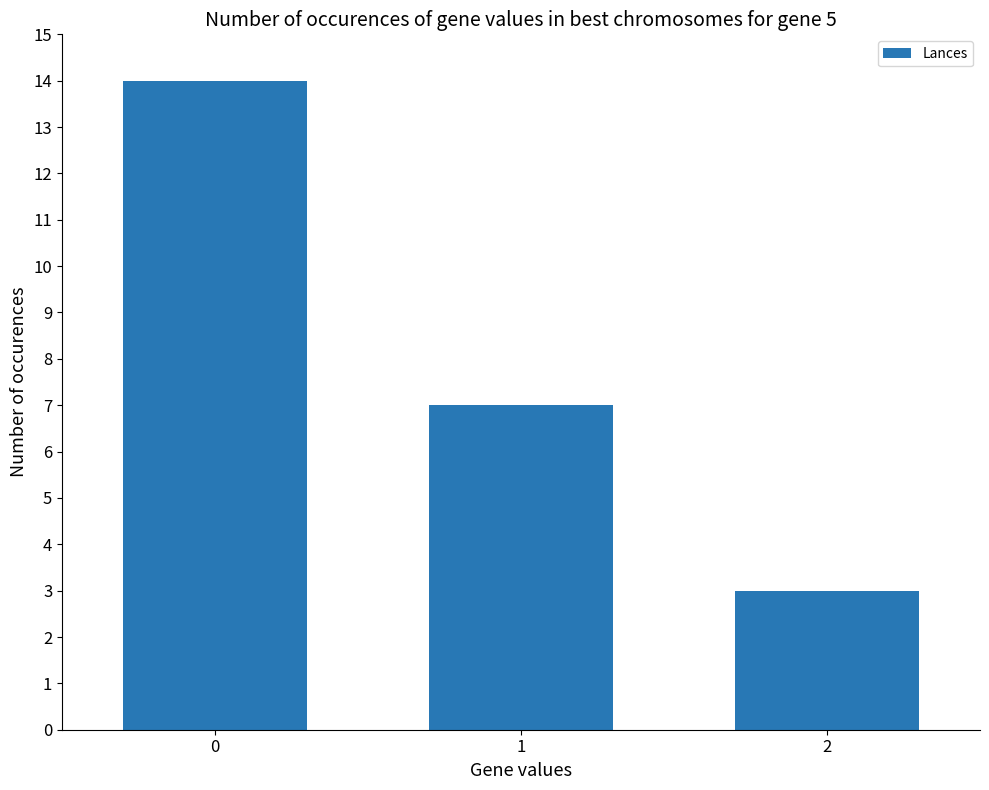

What is the difference between the maximum and minimum values?

11